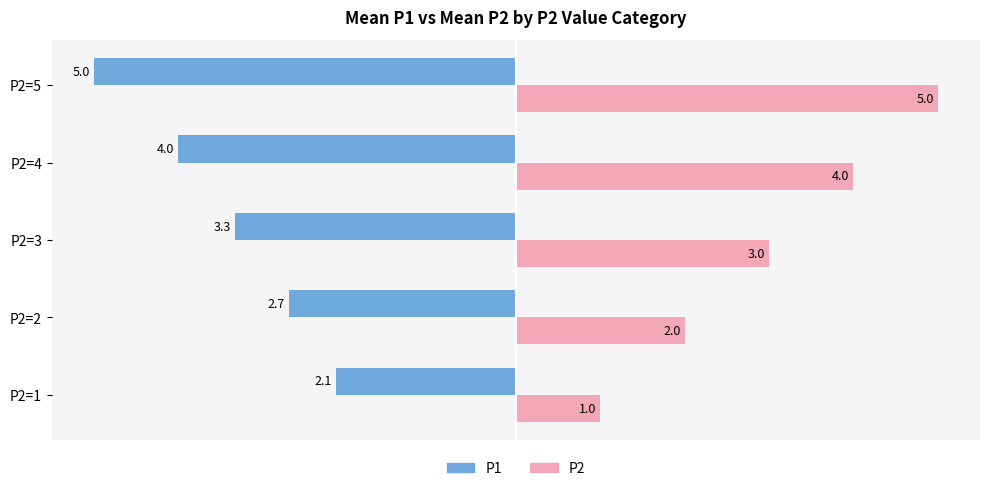

What is the sum of the P1 values at P2=5 and P2=3?

-8.3